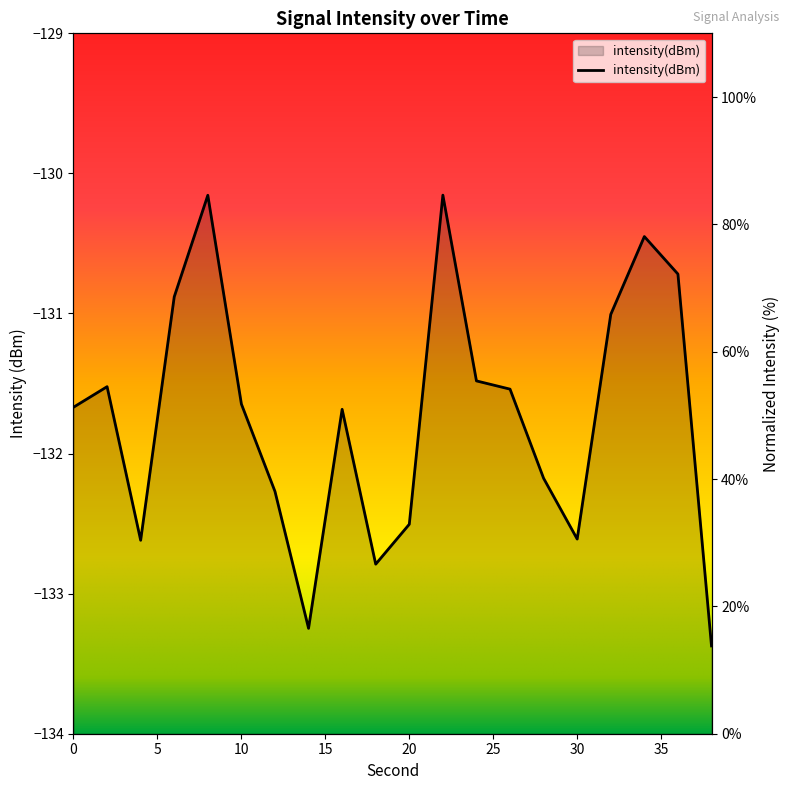

Does the chart have visible grid lines?

No